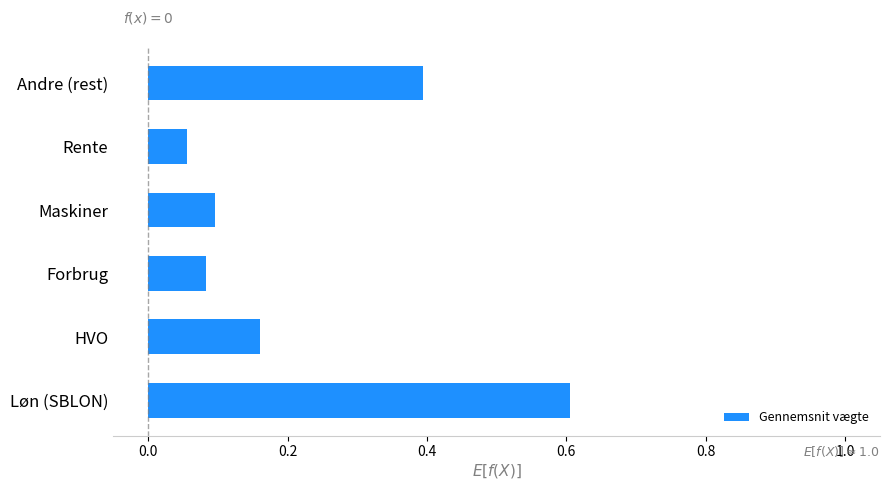

Which category has the lowest value across all series?

Rente